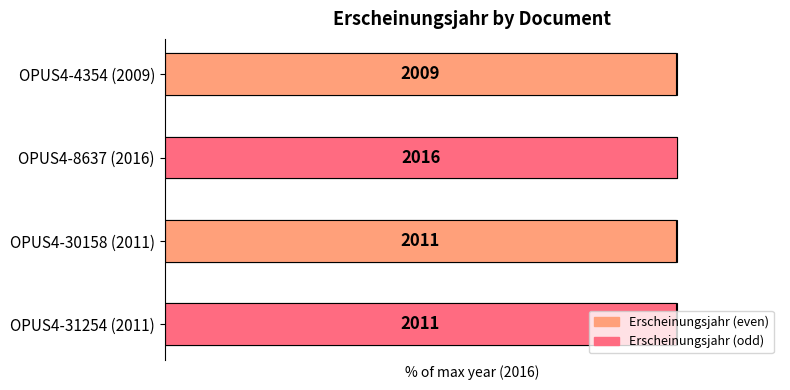

What is the difference between the second highest and minimum values?

0.1